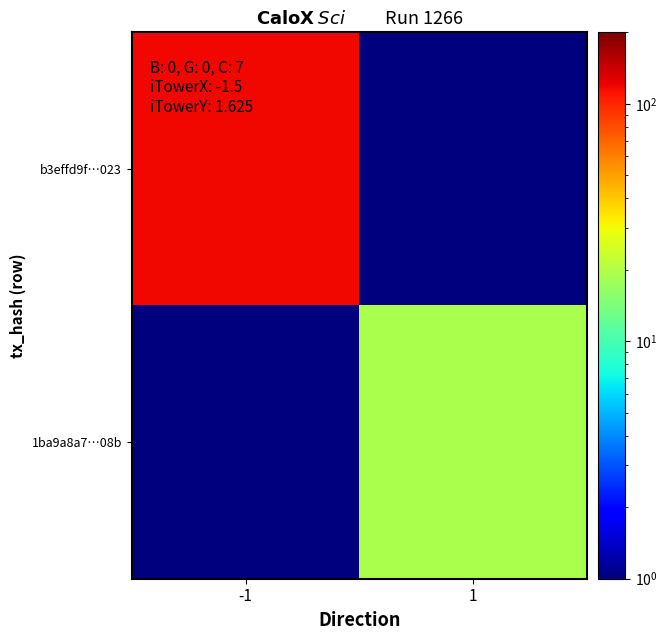

List the series in order of their overall mean, highest first.

b3effd9f…023, 1ba9a8a7…08b